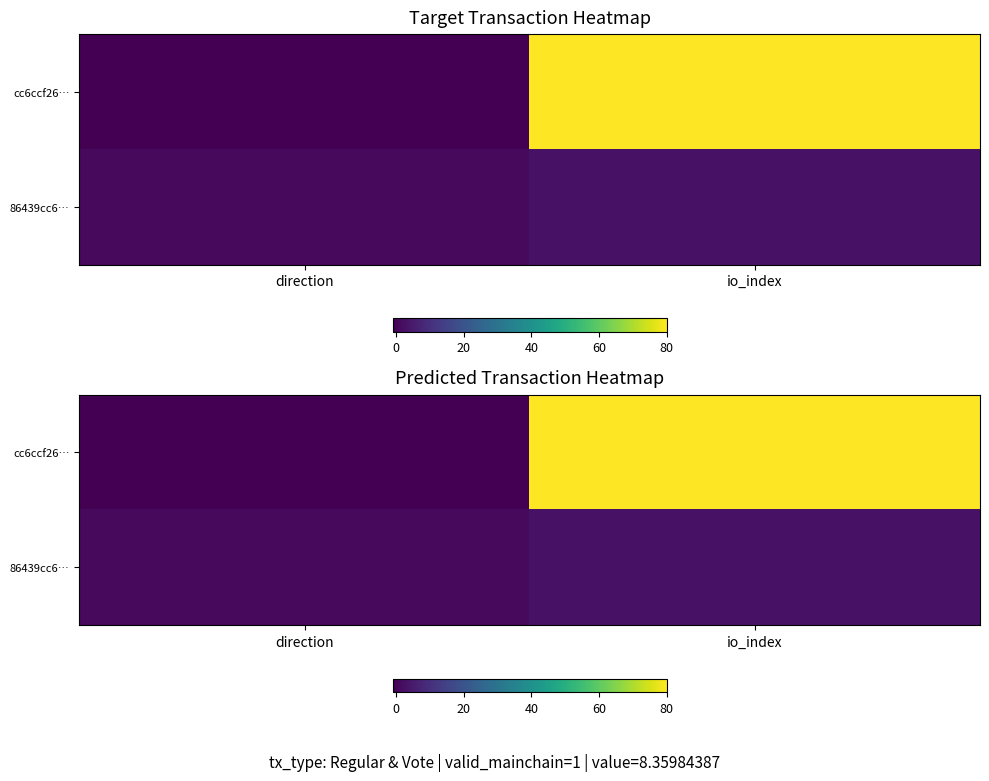

Rank the series by their average value, from highest to lowest.

cc6ccf26…, 86439cc6…